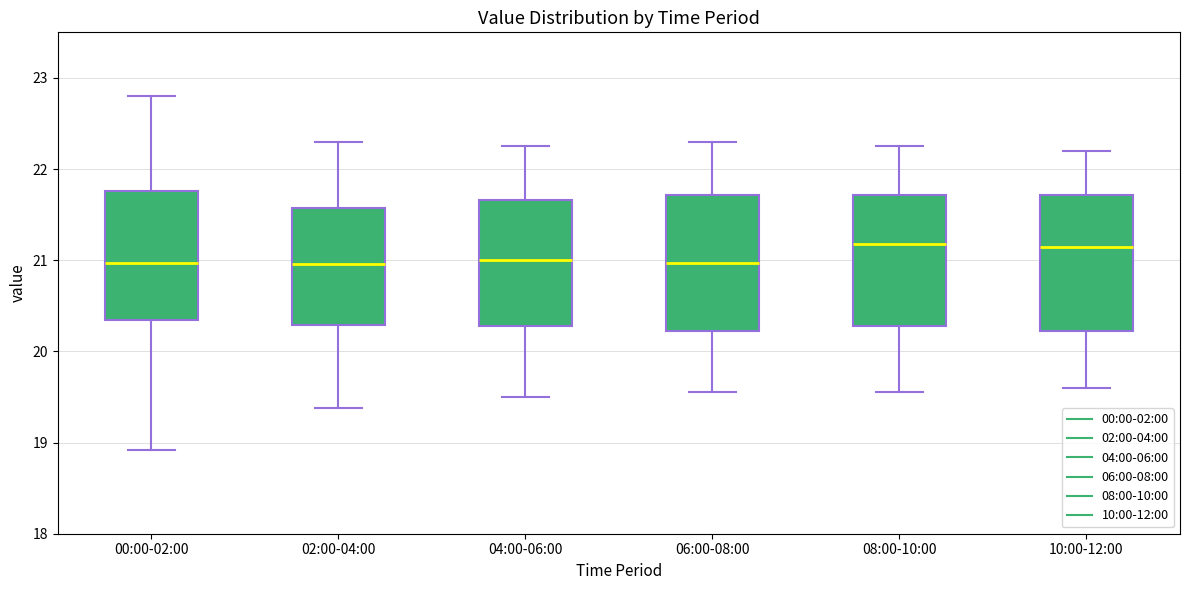

Reading left to right, transcribe this box plot: for each box, give where its median line is, the range the box spans, and where its two whiskers end, as read against the y-axis. The values are not printed on the chart, so give them approximately, as read against the axis.

00:00-02:00: median 21.0, box 20.3 to 21.8, whiskers 18.9 to 22.8
02:00-04:00: median 21.0, box 20.3 to 21.6, whiskers 19.4 to 22.3
04:00-06:00: median 21.0, box 20.3 to 21.7, whiskers 19.5 to 22.3
06:00-08:00: median 21.0, box 20.2 to 21.7, whiskers 19.6 to 22.3
08:00-10:00: median 21.2, box 20.3 to 21.7, whiskers 19.6 to 22.3
10:00-12:00: median 21.2, box 20.2 to 21.7, whiskers 19.6 to 22.2